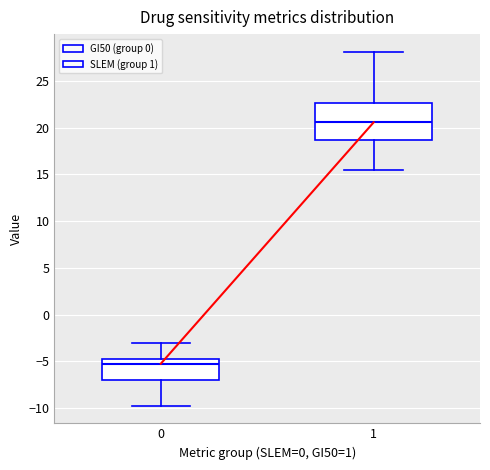

Which box is the tallest, from its lower edge to its upper edge?

1